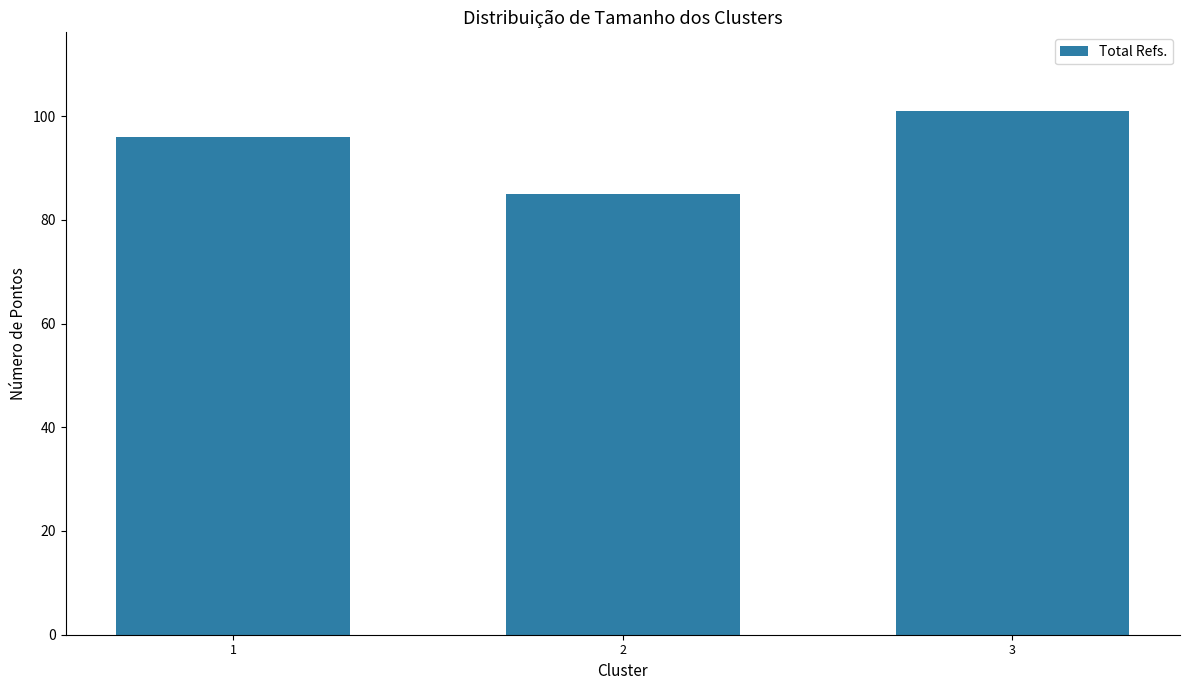

What is the sum of all values?

282